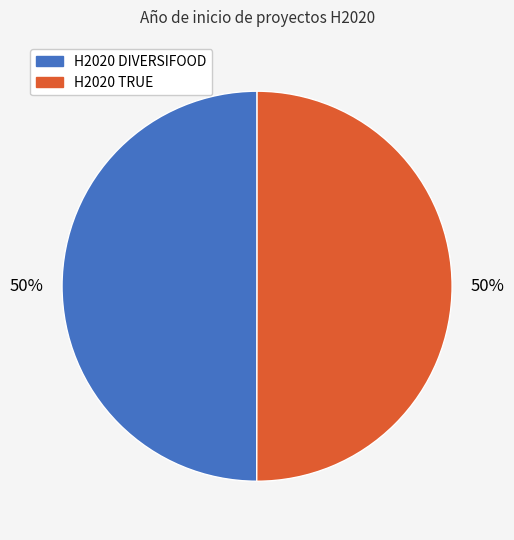

Approximately how many times larger is the value at H2020 TRUE compared to H2020 DIVERSIFOOD?

1.0